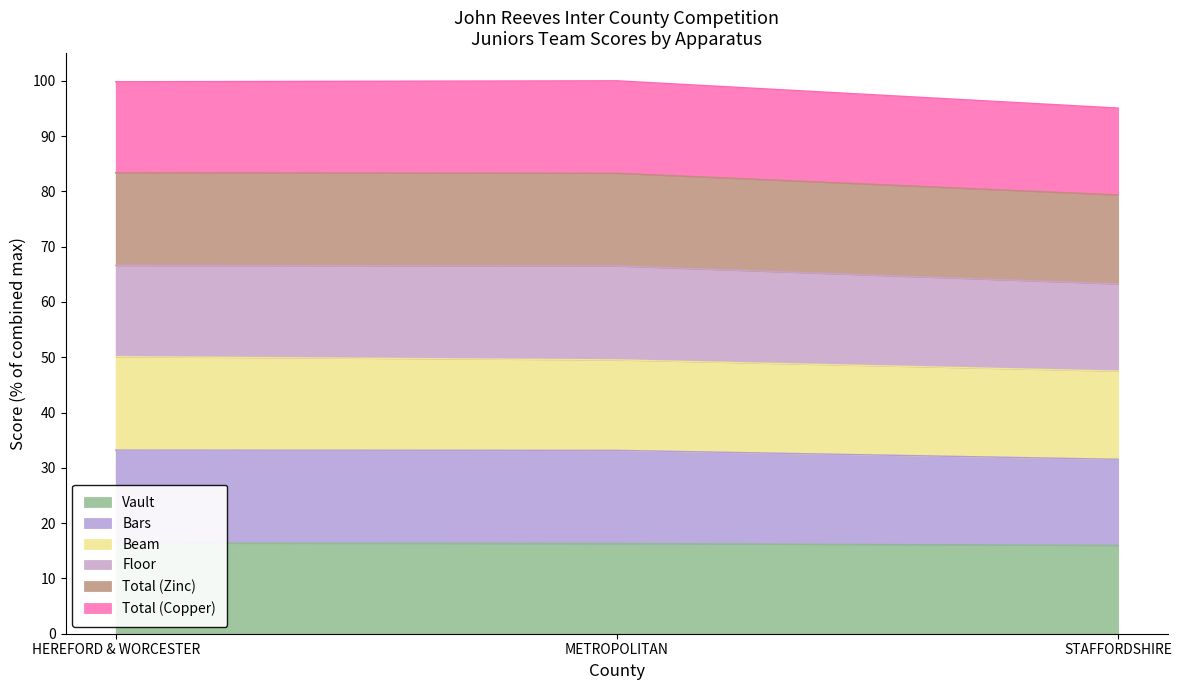

What is the total value across all series at HEREFORD & WORCESTER?

199.6